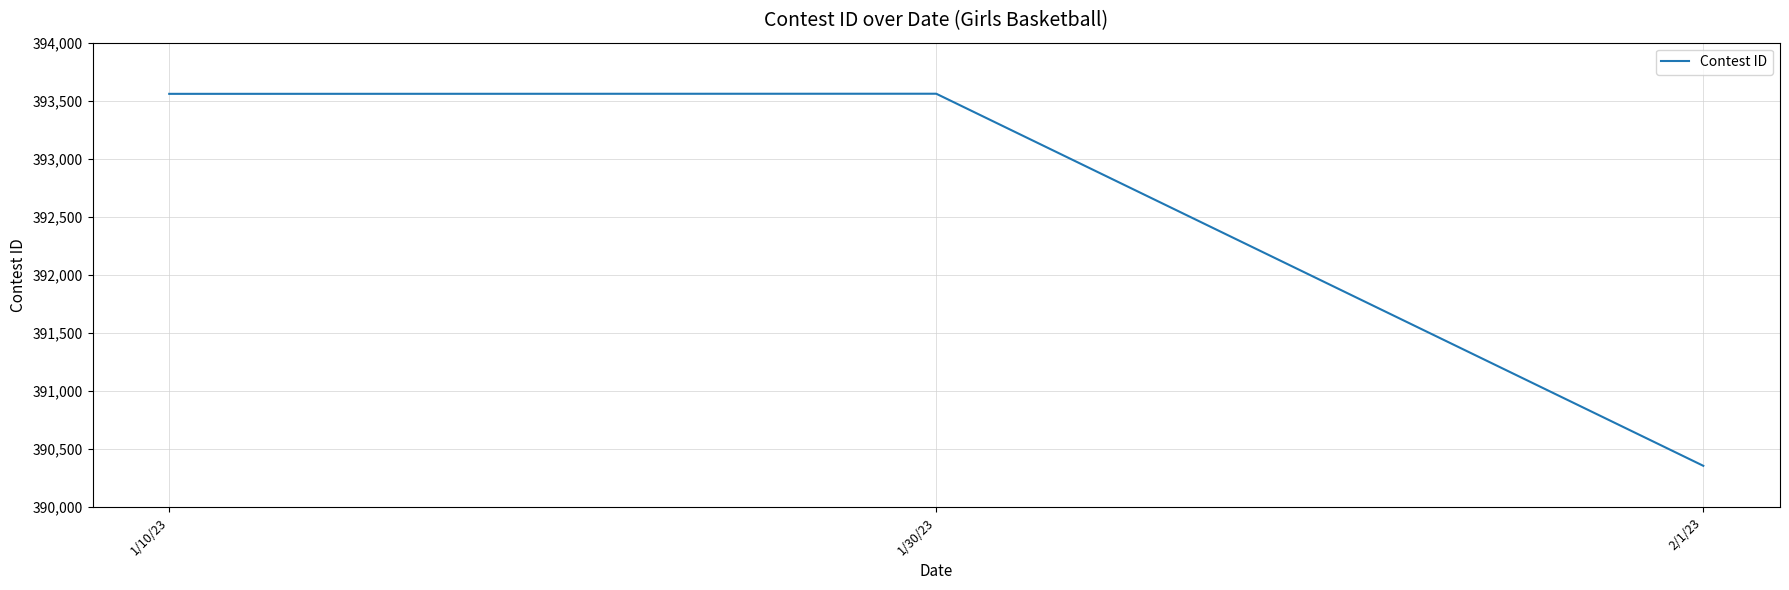

Count the number of categories in the chart.

3